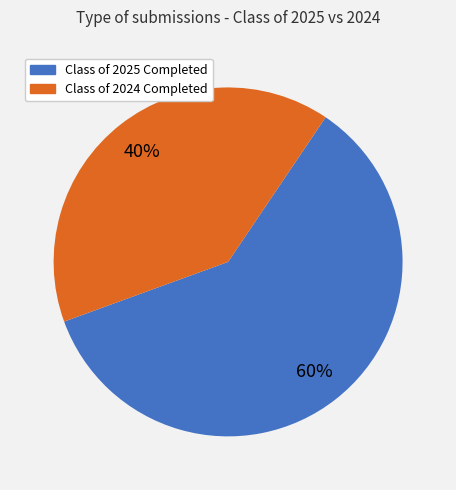

What is the smallest slice in the pie chart?

Class of 2024 Completed